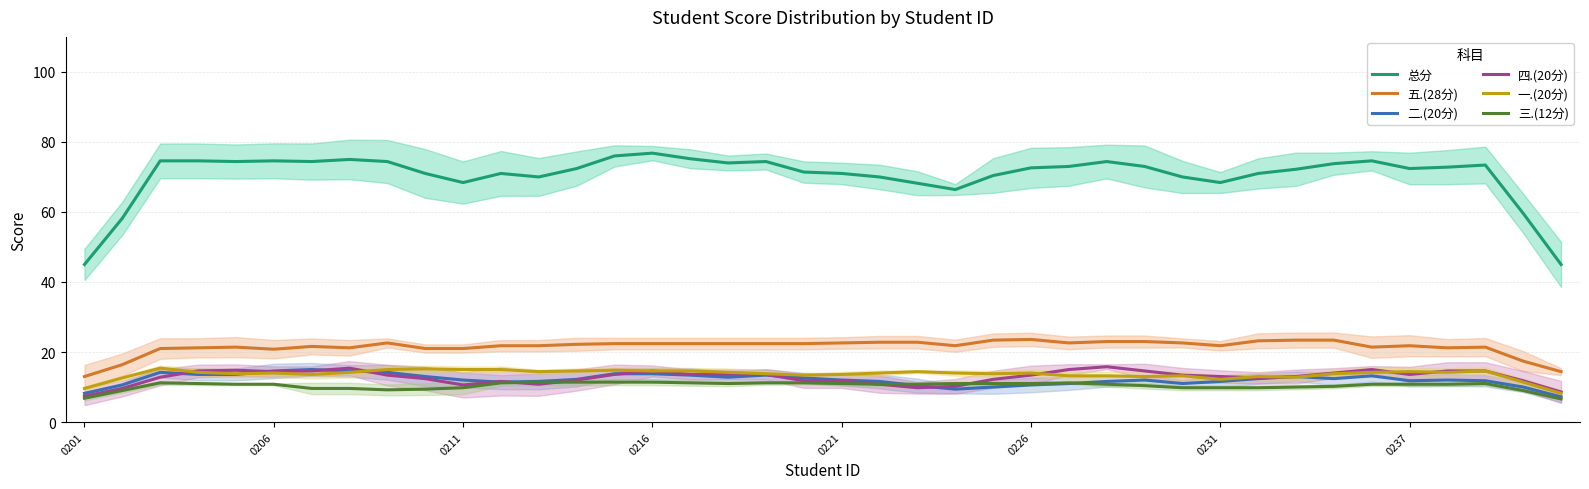

What is the lowest value of the 三.(12分) series?

6.6